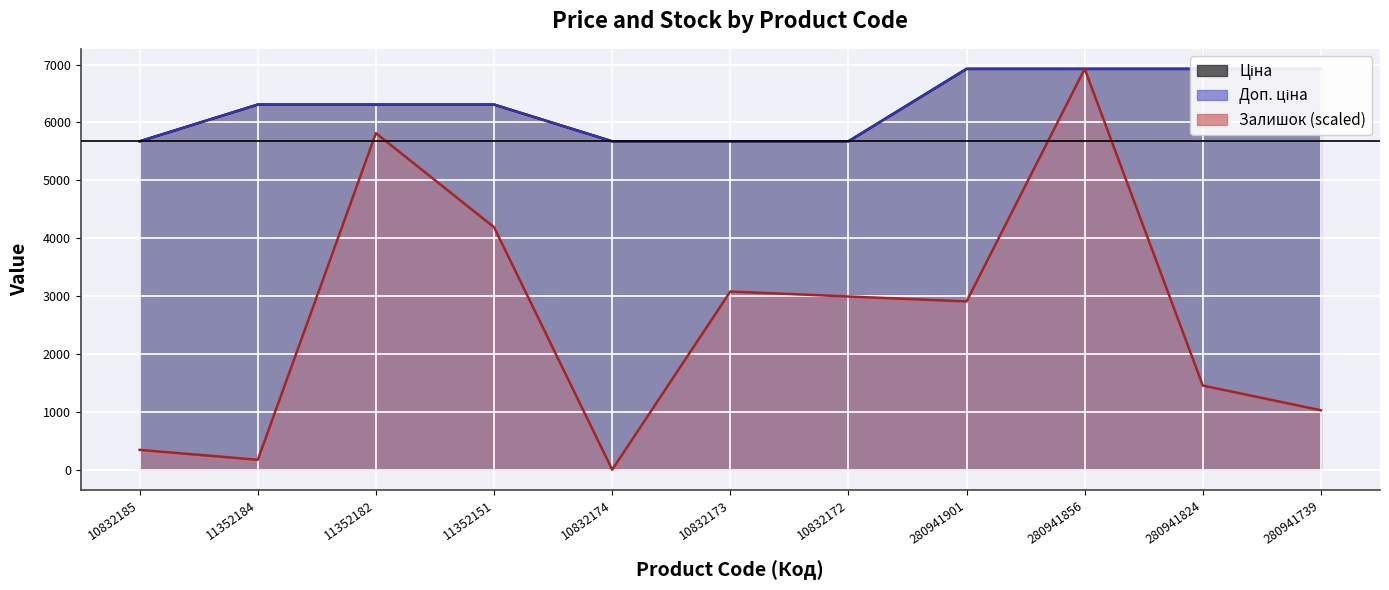

What is the total value across all series at 280941824?

15304.9